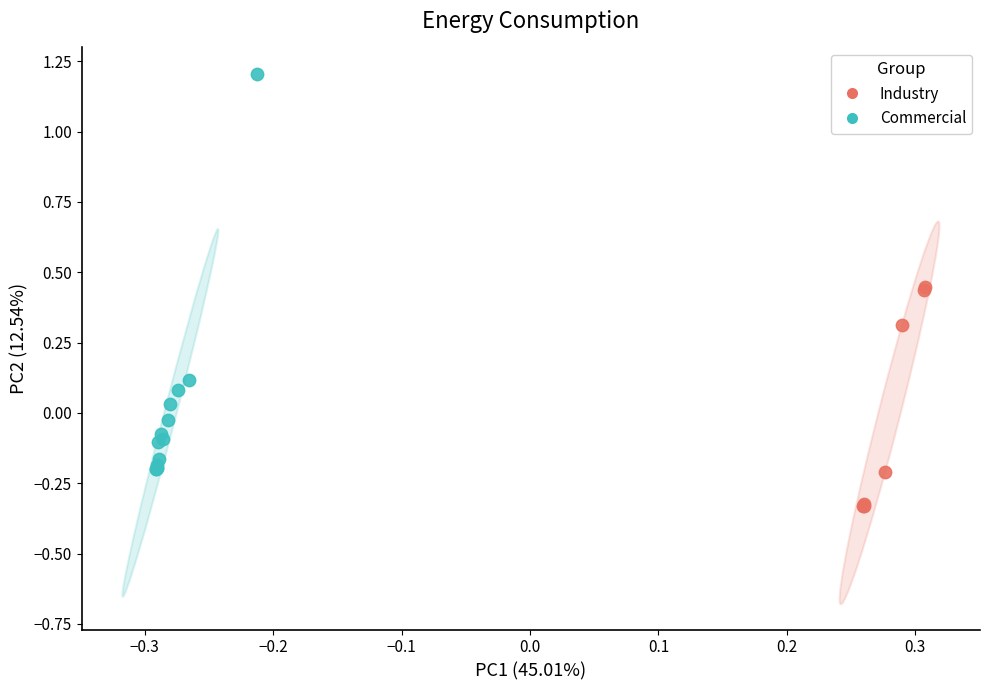

Which series contains the highest Y value?

Commercial